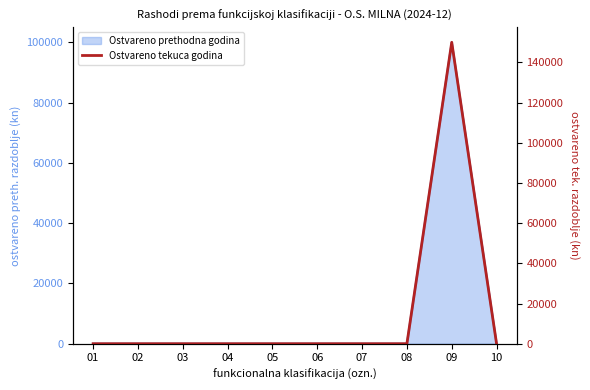

List the labels in order of value, largest first.

09, 01, 02, 03, 04, 05, 06, 07, 08, 10